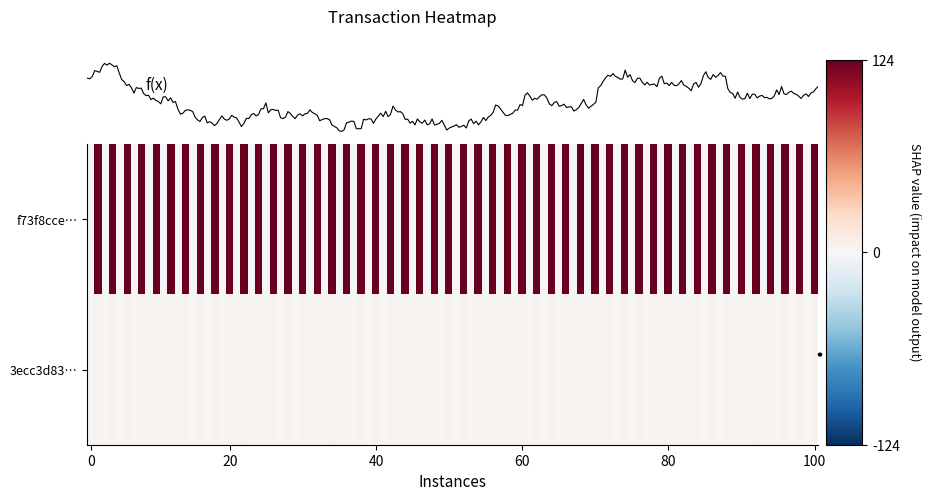

What value does the 3ecc3d837a187897d0fdf4b3b2235d8d4d7b9fe series have at 1?

4